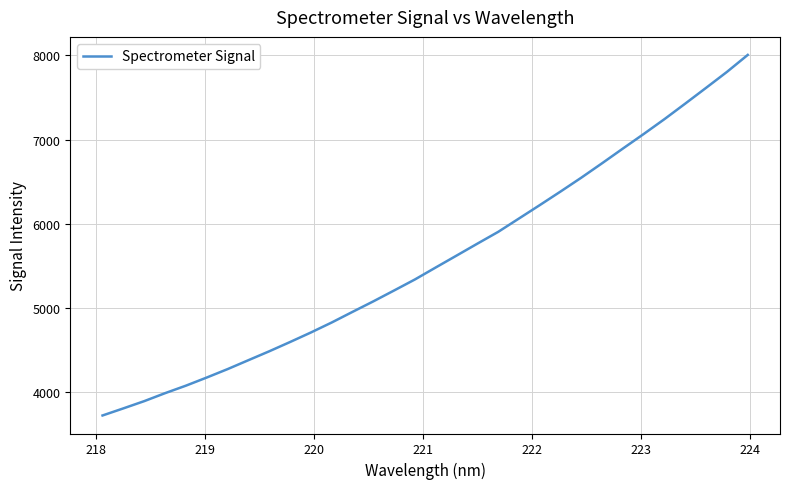

What is the minimum value shown in the chart?

3719.0